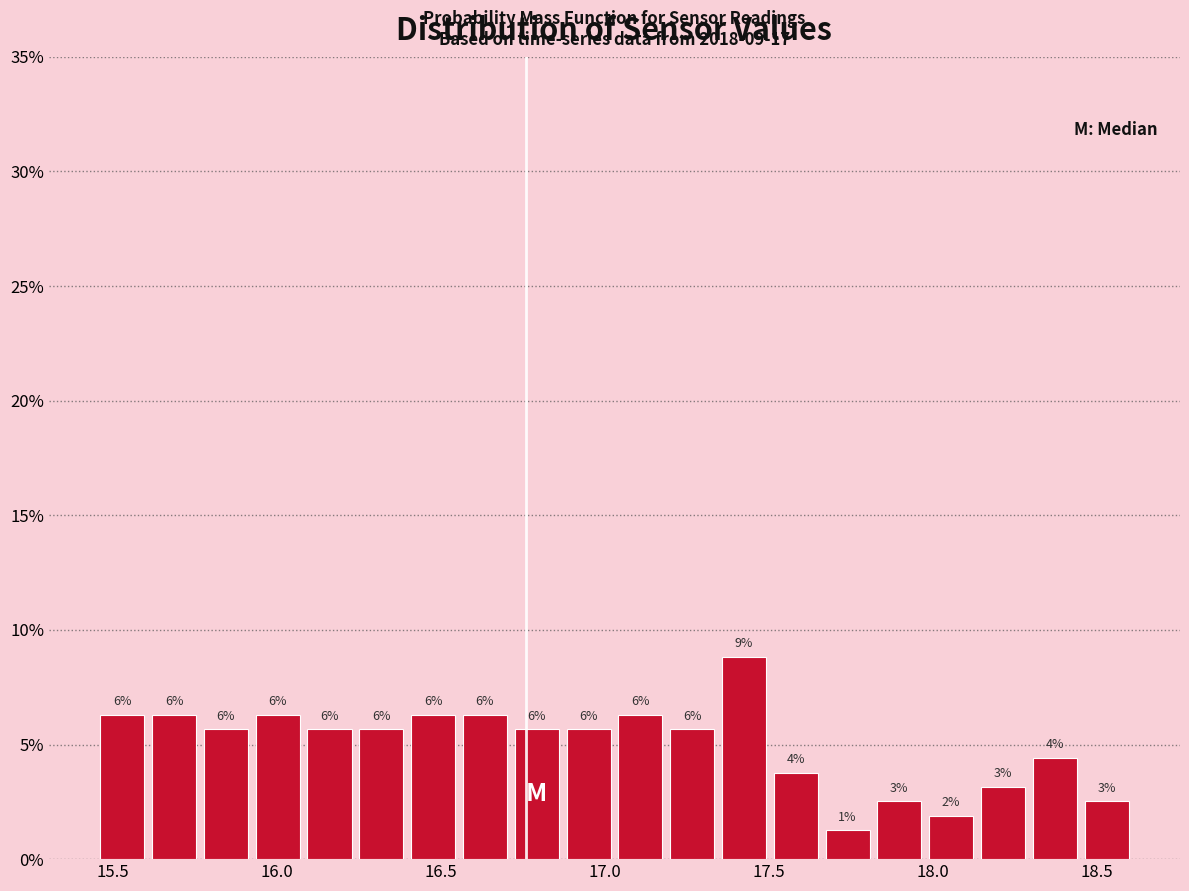

Around what value on the x-axis is the tallest bar? Give the approximate position of its centre, as read against the axis.

17.45